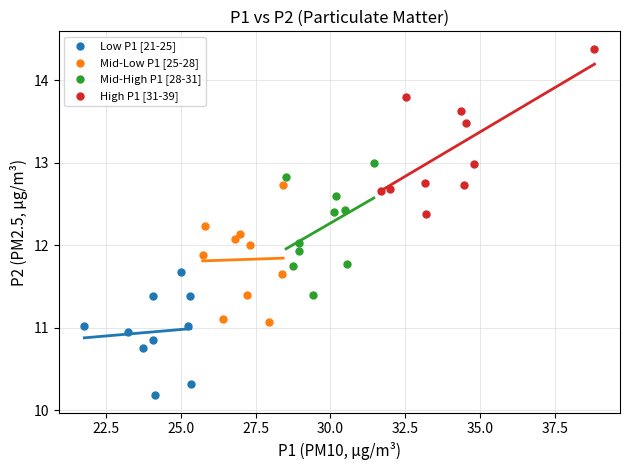

Which series reaches the minimum Y coordinate?

Low P1 [21-25]